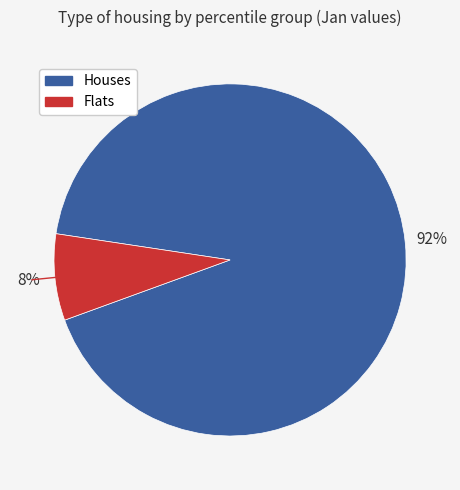

To the nearest percent, what is the average slice percentage?

50%